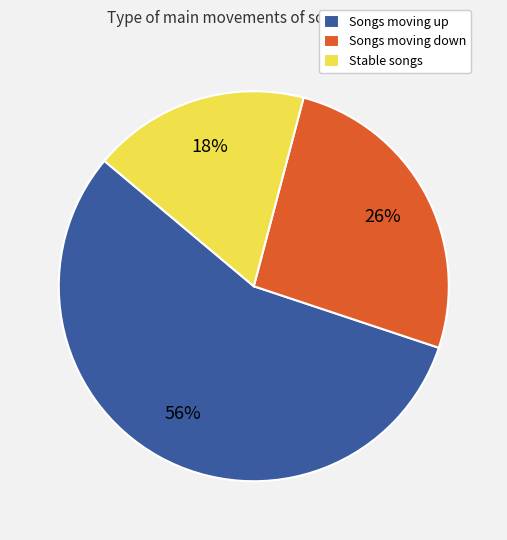

Which has a higher value, Stable songs or Songs moving up?

Songs moving up